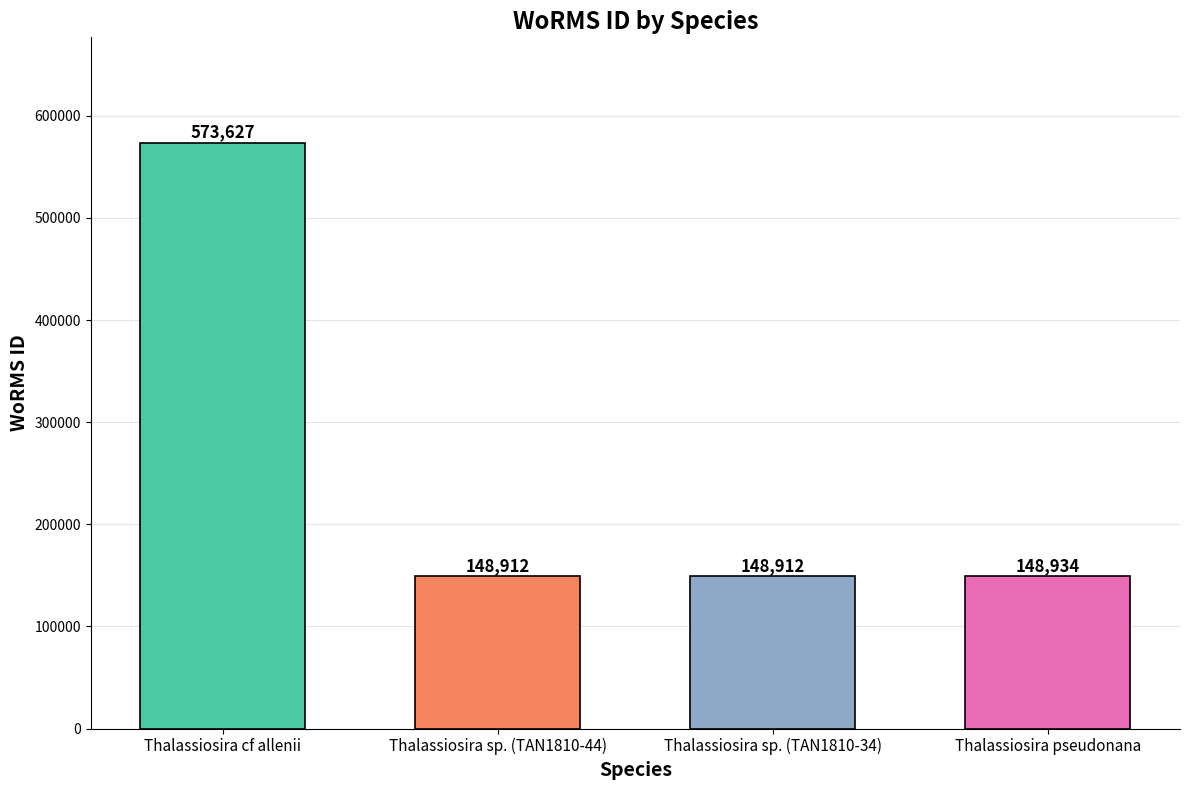

What position from the left is Thalassiosira pseudonana?

4